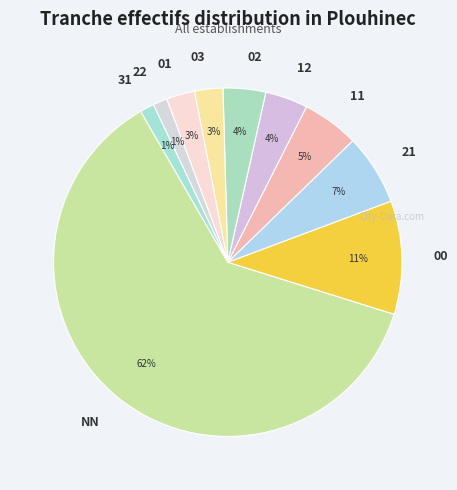

How many segments does this pie chart have?

10